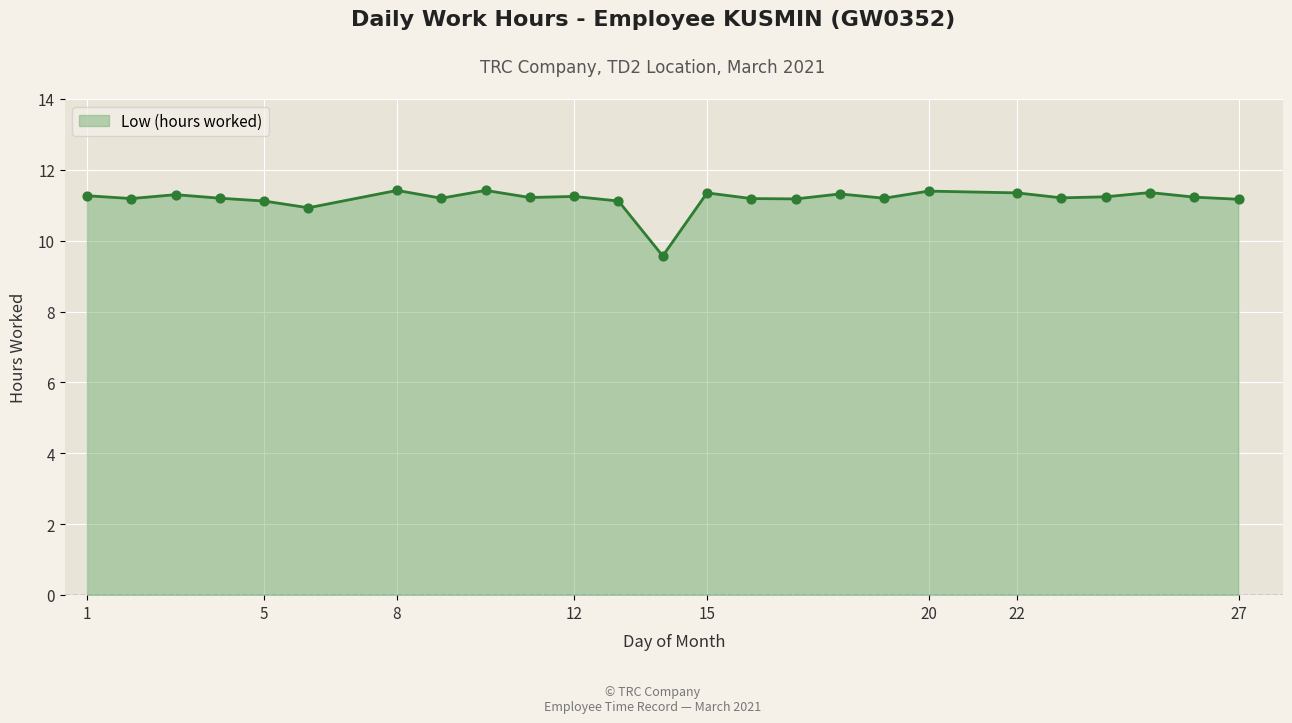

What is the smallest value displayed?

9.6